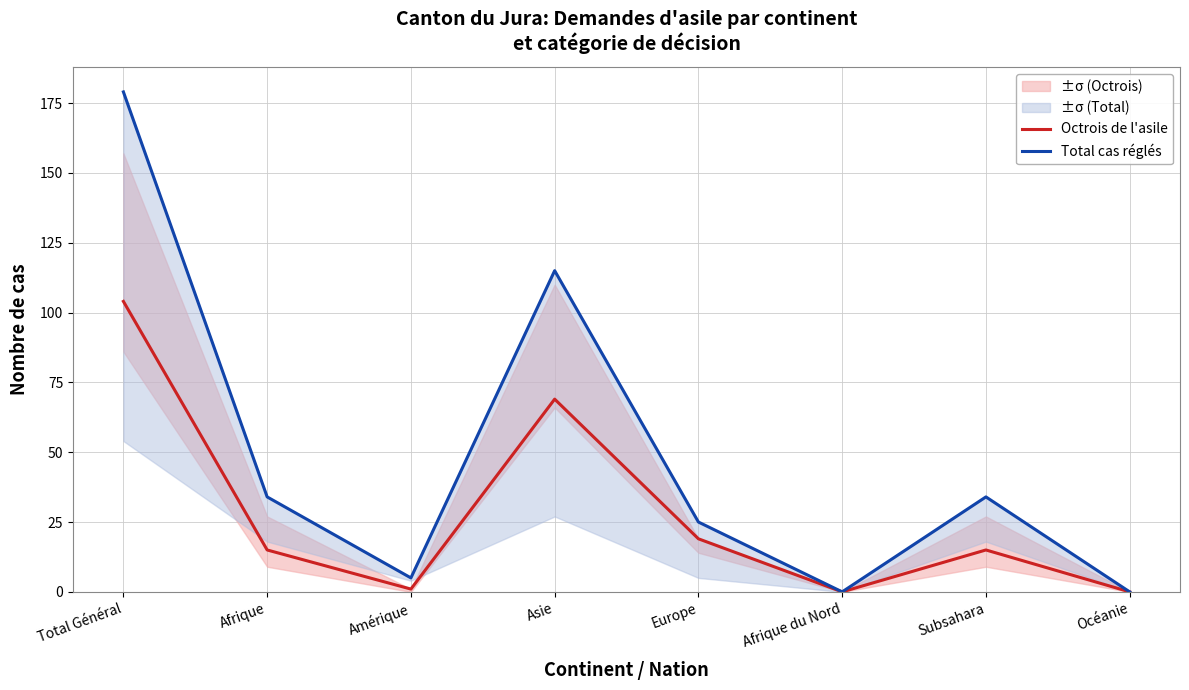

The Total cas réglés series shows 25 at Europe. True or false?

True